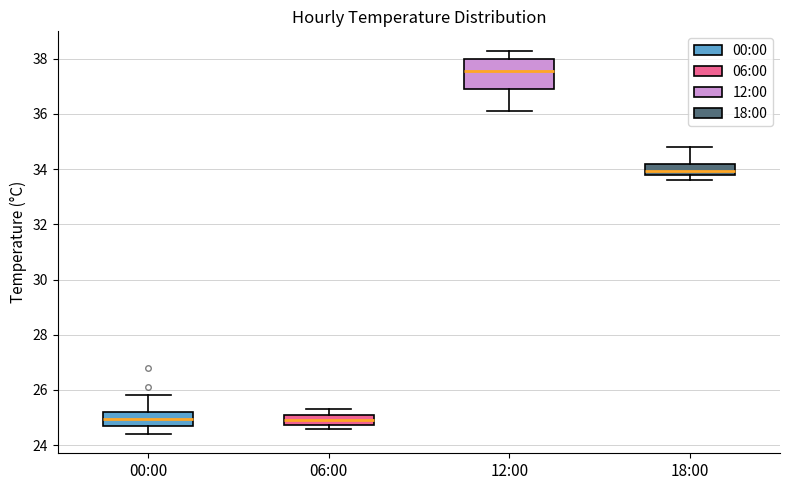

Which box is the tallest, from its lower edge to its upper edge?

12:00